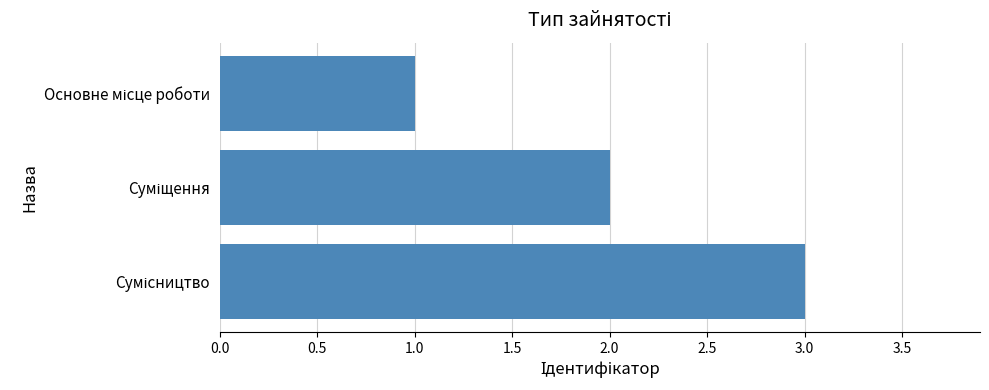

What is the maximum value shown in the chart?

3